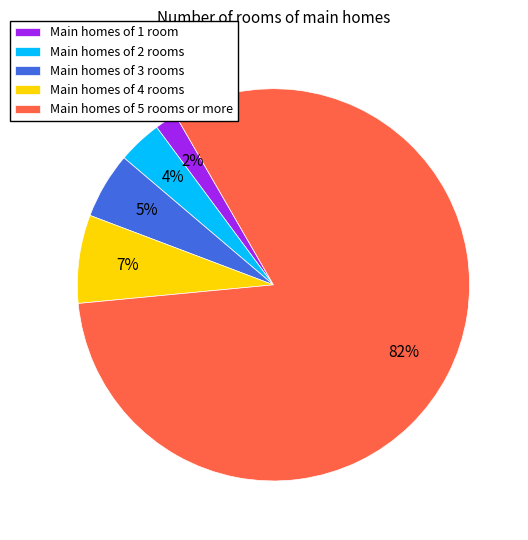

Count the number of slices in the pie.

5